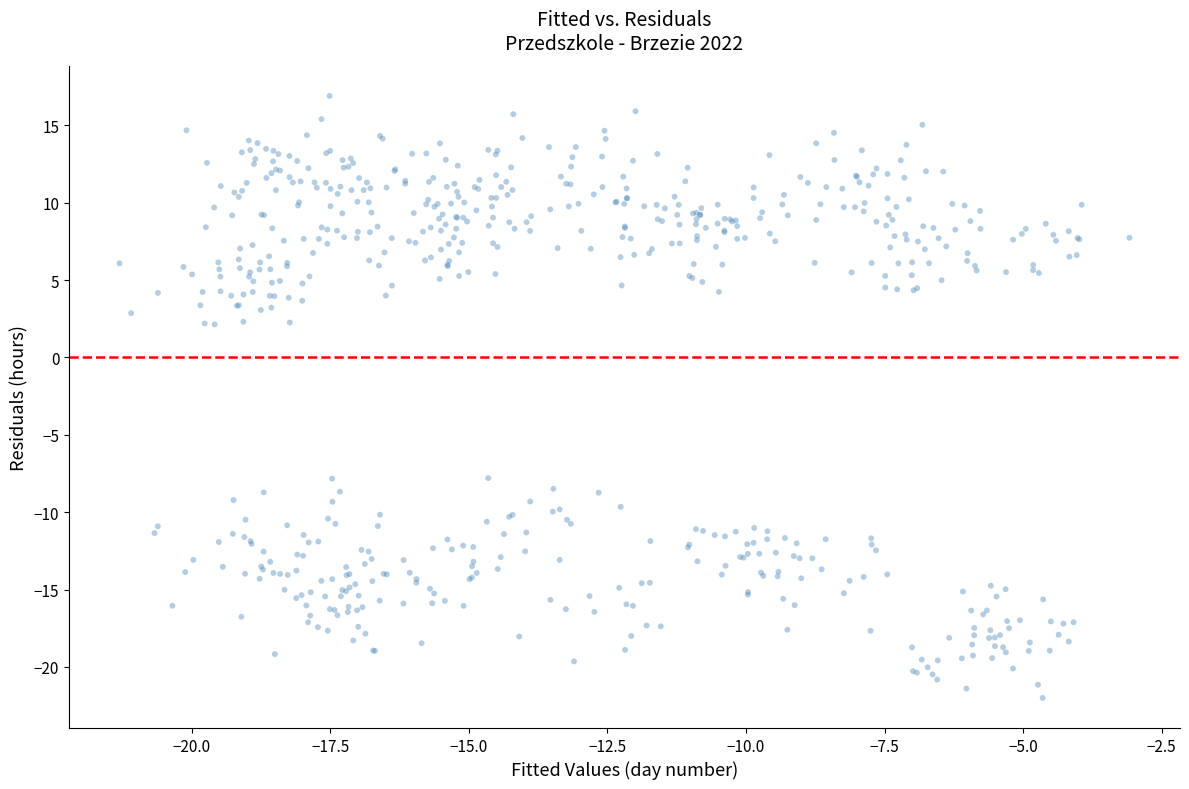

What Y value in the scatter plot is closest to -3?

-4.1